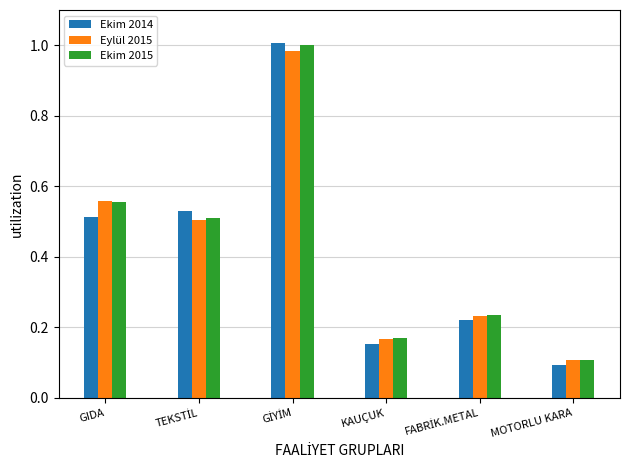

What is the lowest value of the Ekim 2014 series?

0.1